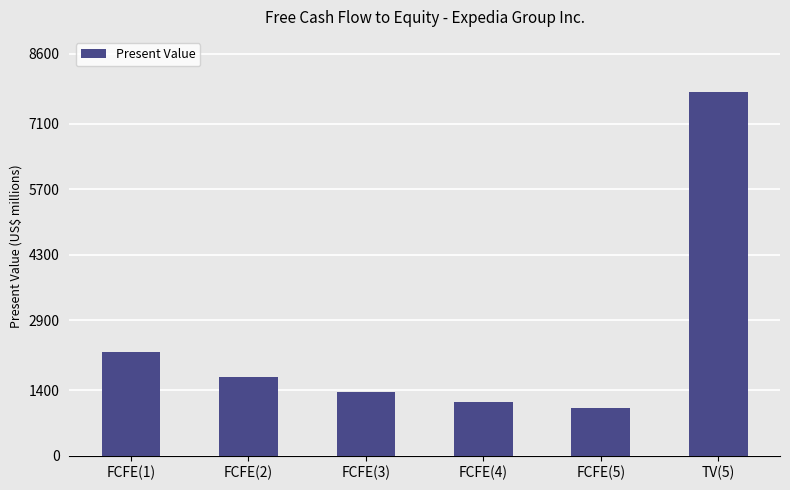

Which has a higher value, FCFE(3) or FCFE(4)?

FCFE(3)